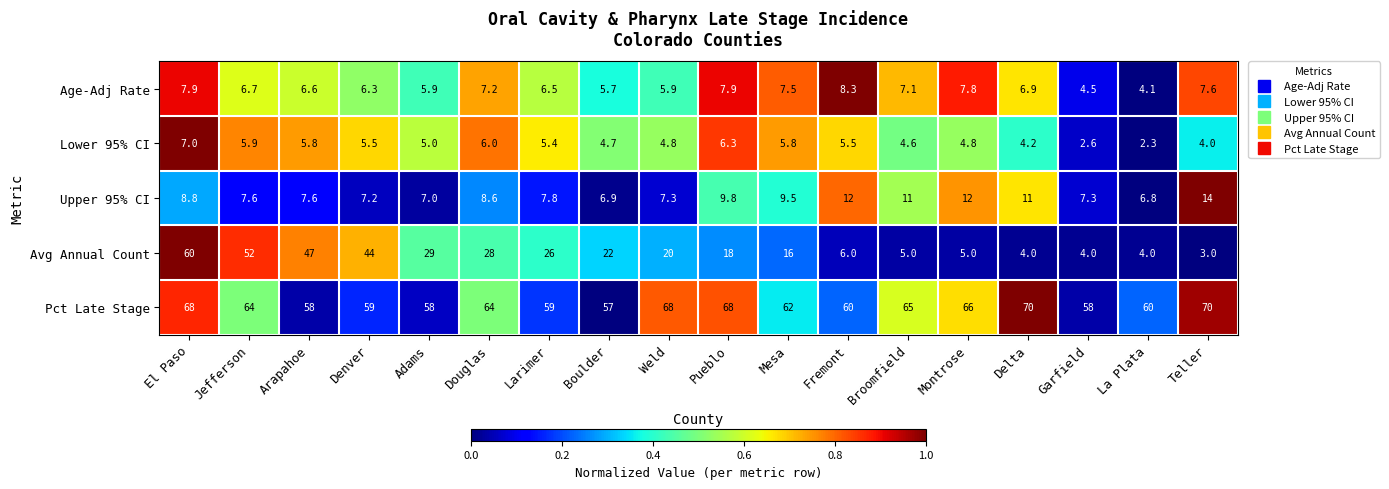

The Lower 95% CI series shows 7.2 at Broomfield. True or false?

False